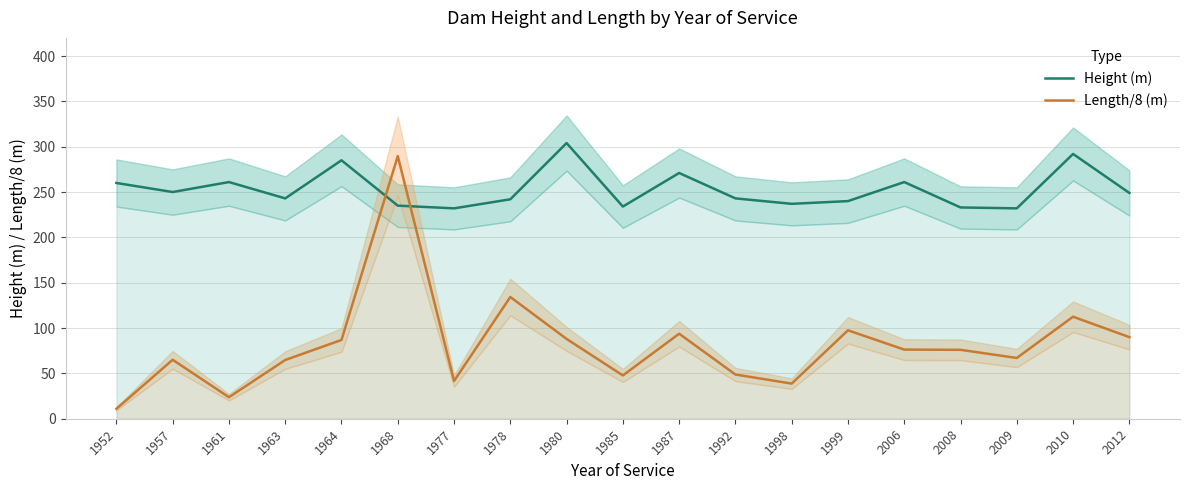

How many interior local peaks does the Height (m) series have?

6